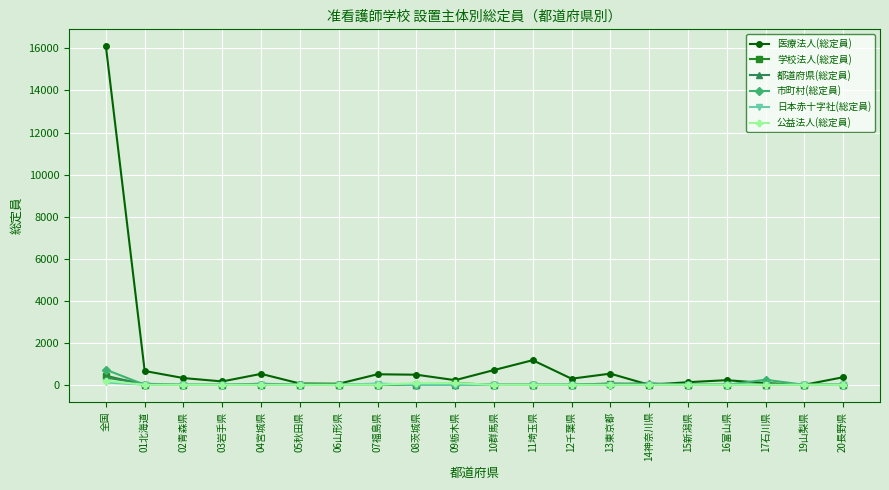

What is the label of the 20th point from the left?

20長野県